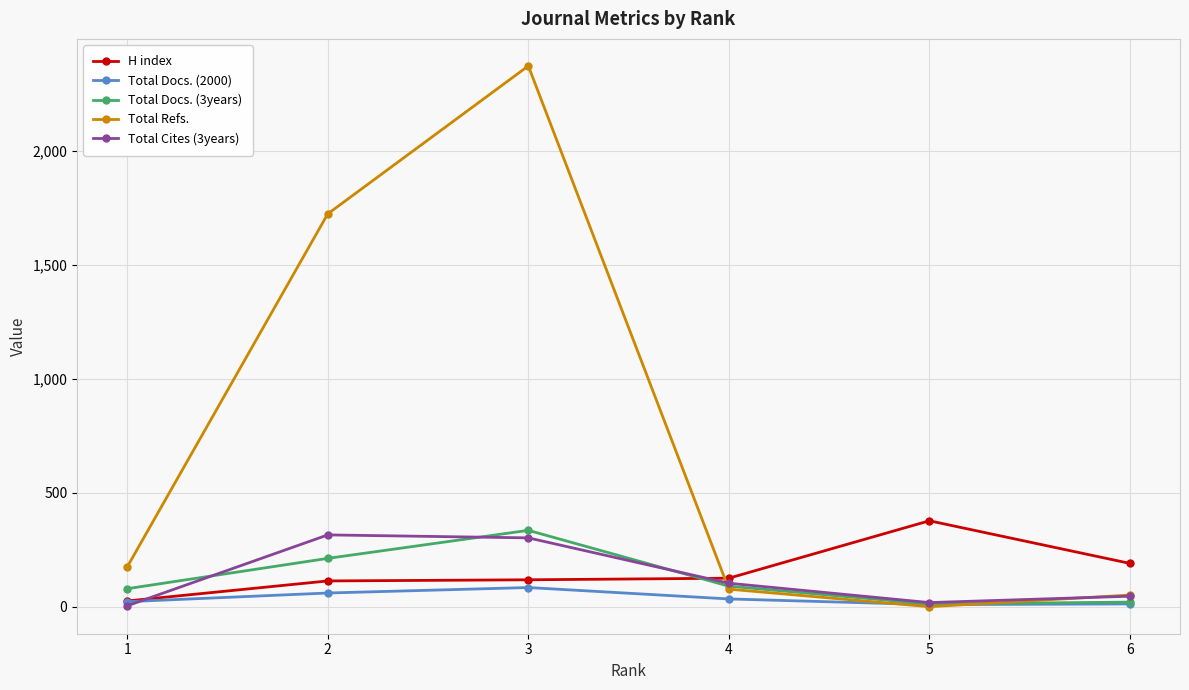

The value of Total Docs. (3years) at 1 is 79. True or false?

True